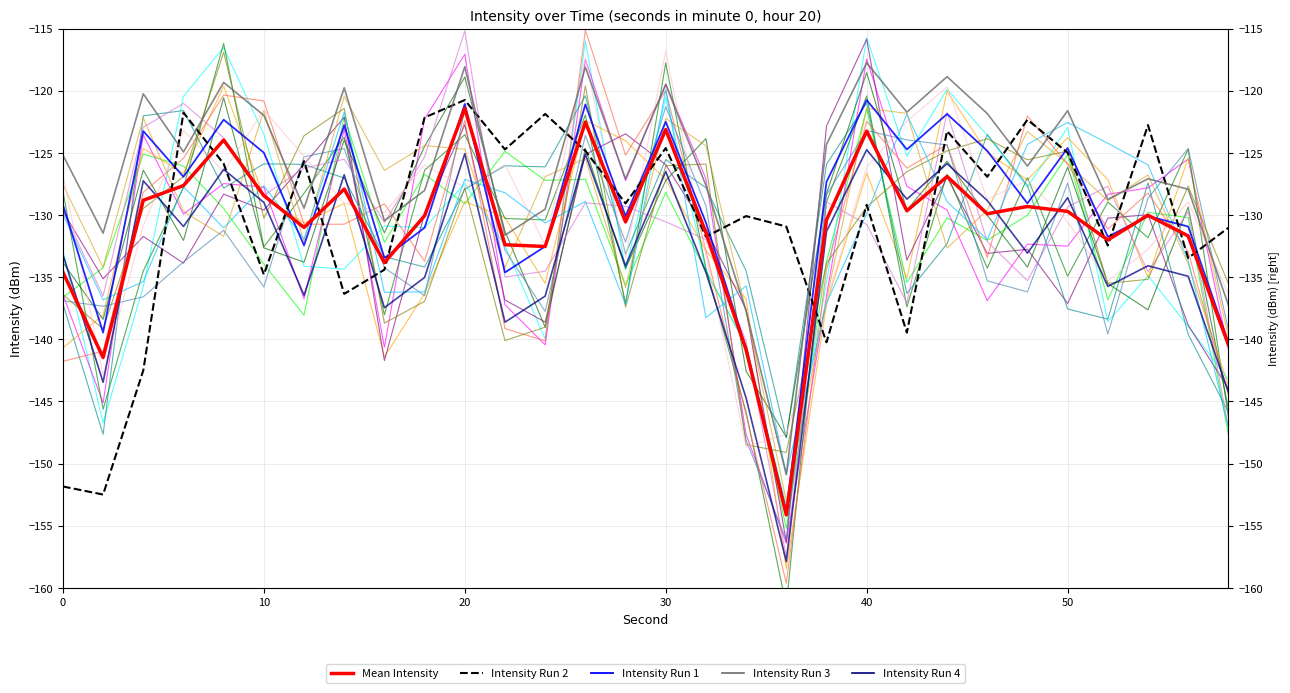

At which category is the sum across all series the highest?

20